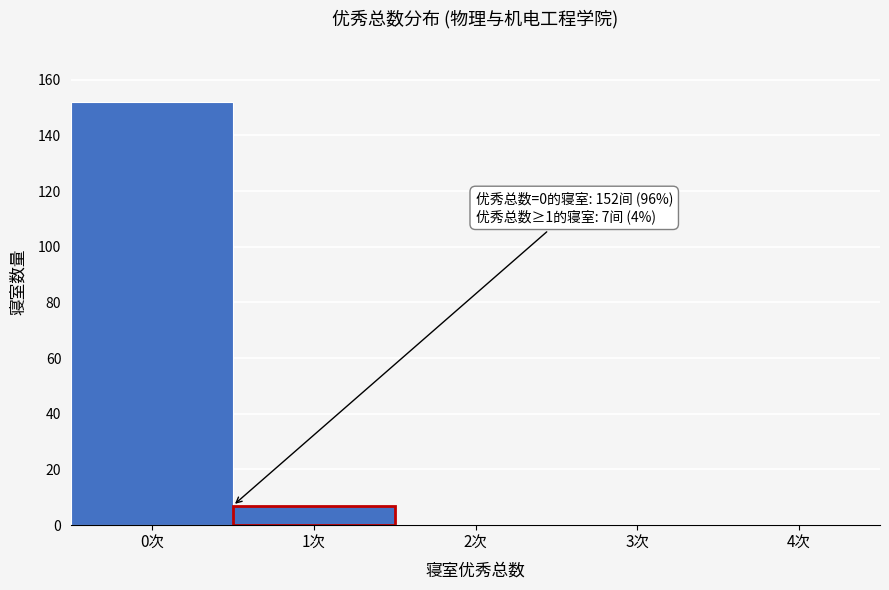

Reading left to right, transcribe all the data shown in this chart.

0次=152	1次=7	2次=0	3次=0	4次=0